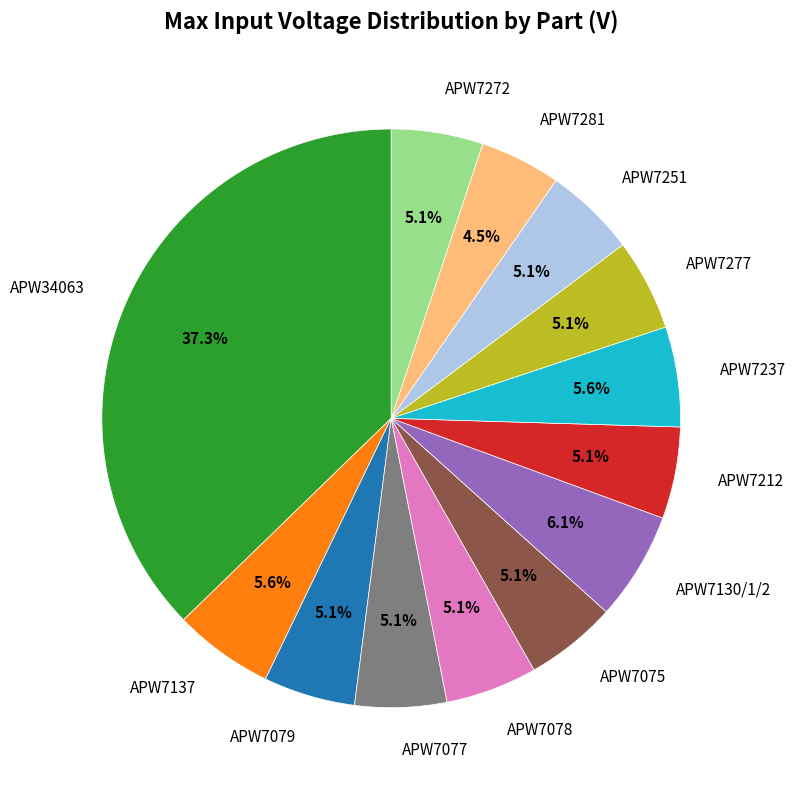

Count the number of slices in the pie.

13